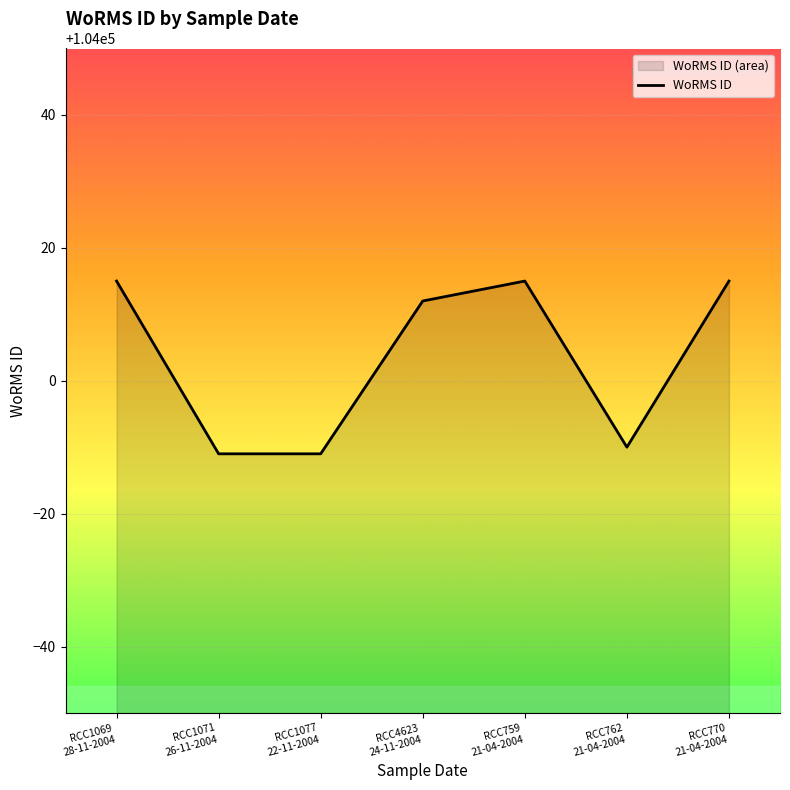

Which has a higher value, RCC759
21-04-2004 or RCC4623
24-11-2004?

RCC759
21-04-2004